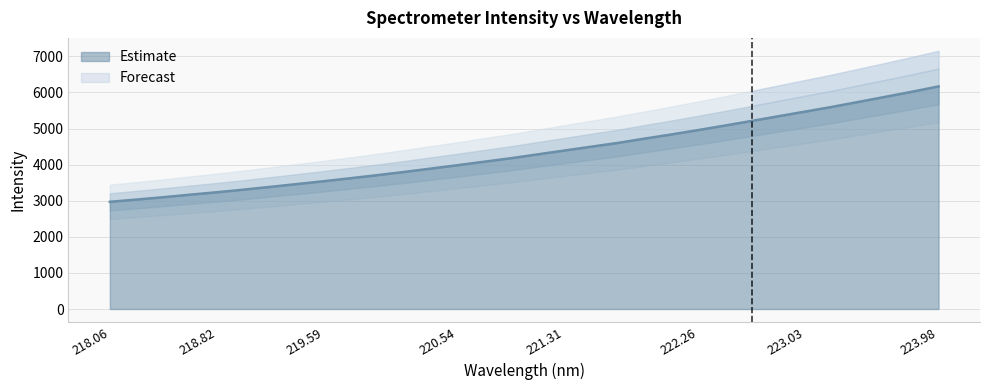

What is the lowest value of the Estimate series?

2970.1